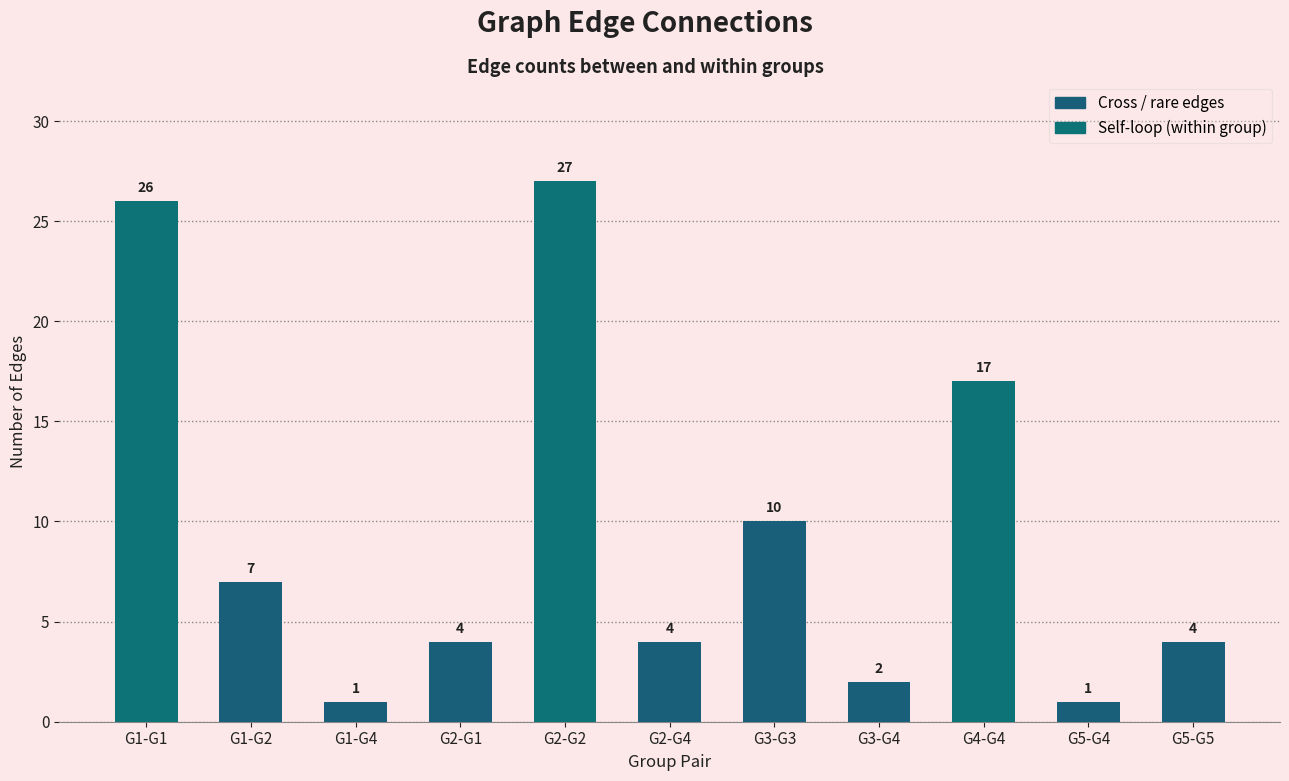

What is the difference between the values at G3-G4 and G1-G4?

1